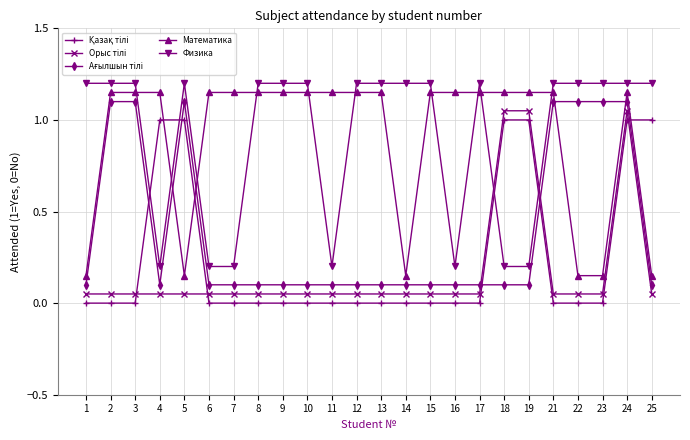

Is this an area chart (filled region under the line)?

No